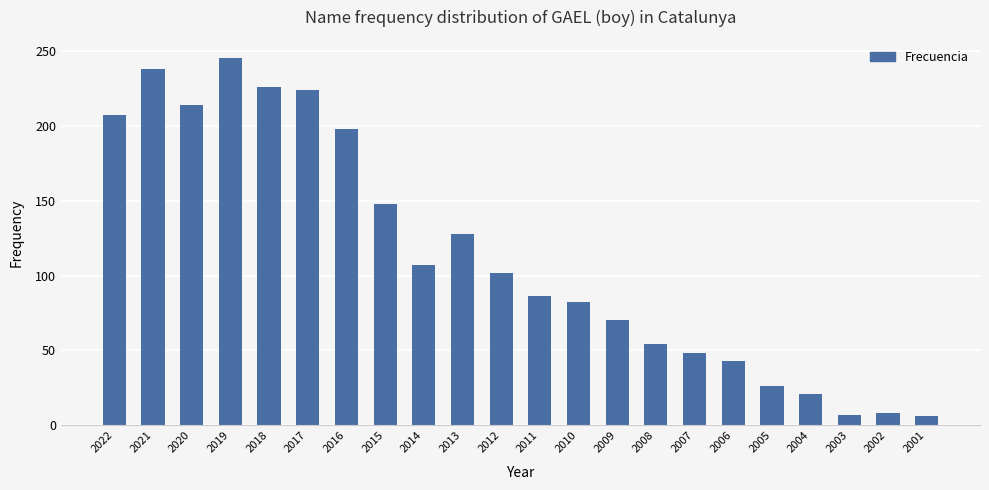

What is the approximate value at 2008?

54